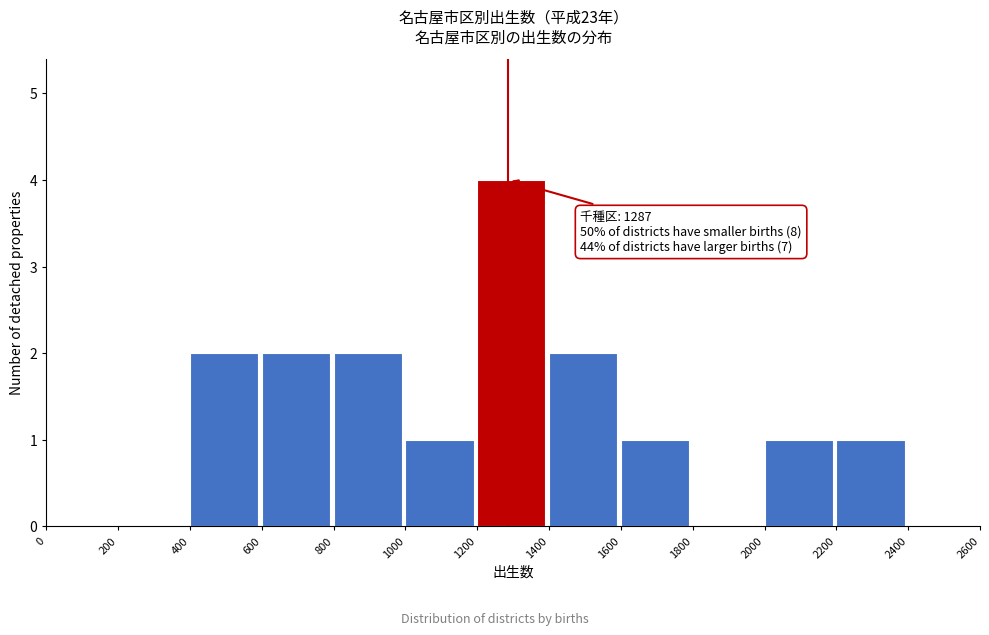

Over which range of the x-axis is the bar tallest?

1200 to 1400